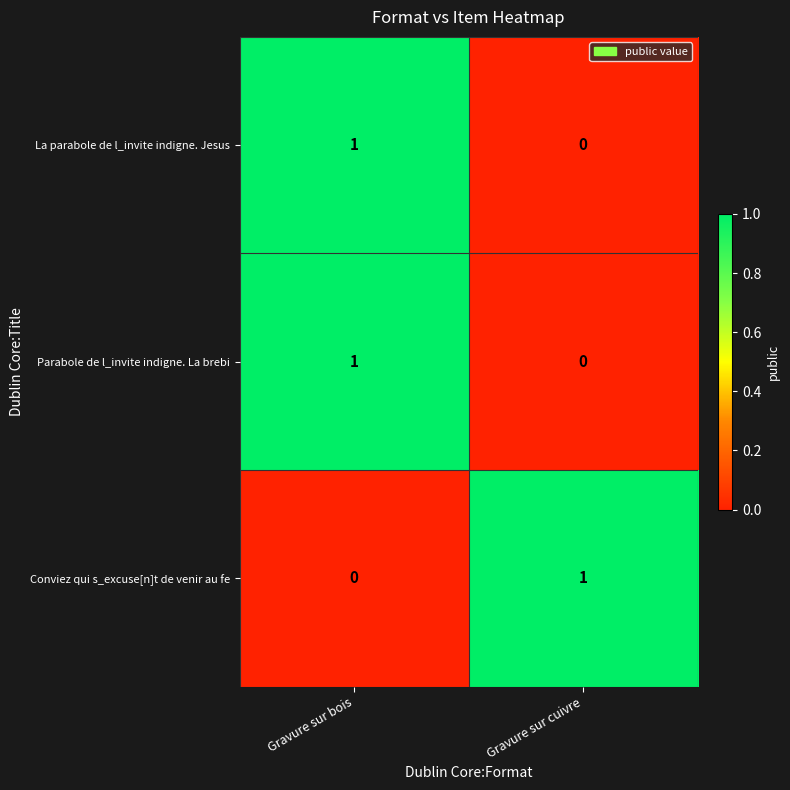

At which label is Conviez qui s_excuse[n]t de venir au fe closest to 0?

Gravure sur bois